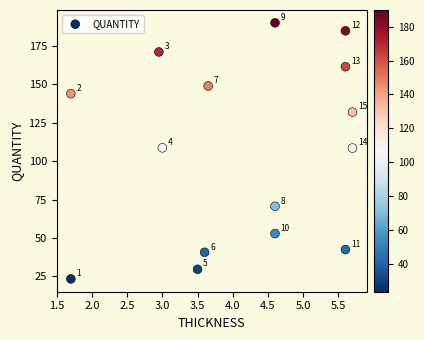

What is the range of Y values (max minus min)?

166.5